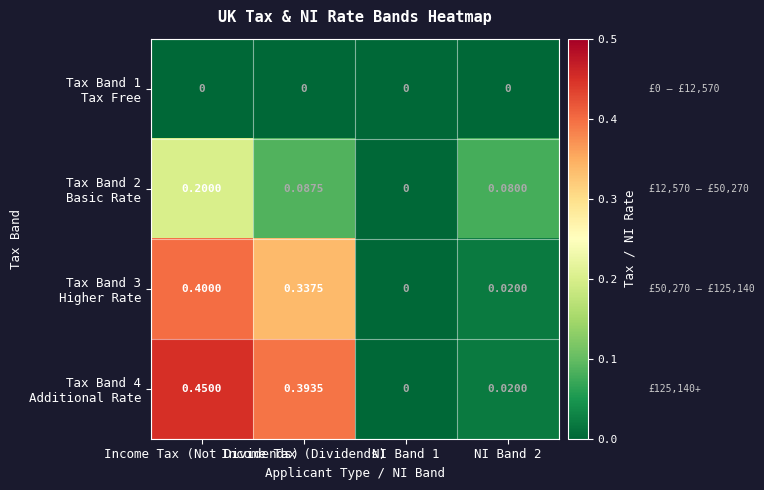

What is the difference between the highest and lowest values at Income Tax (Not Dividends)?

0.5